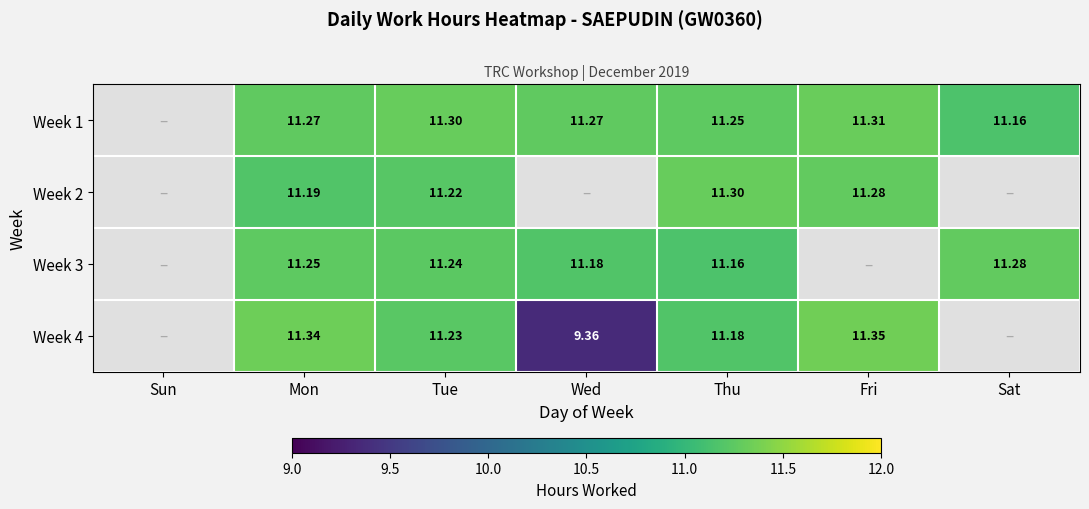

Is the value of Week 4 at Fri greater than the value of Week 2 at Tue?

Yes